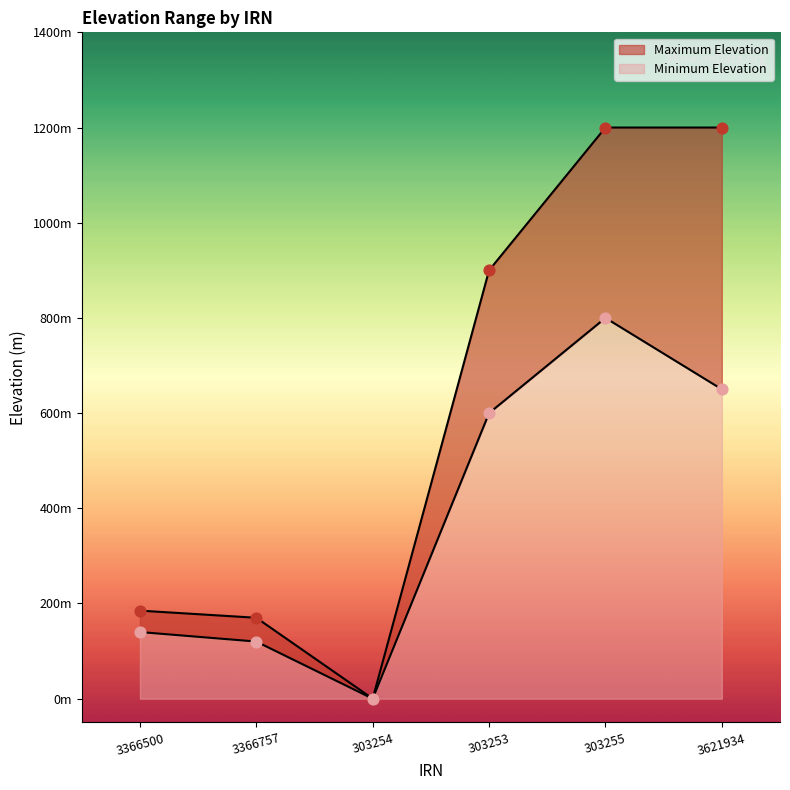

Which series contains the lowest Y value?

Minimum Elevation